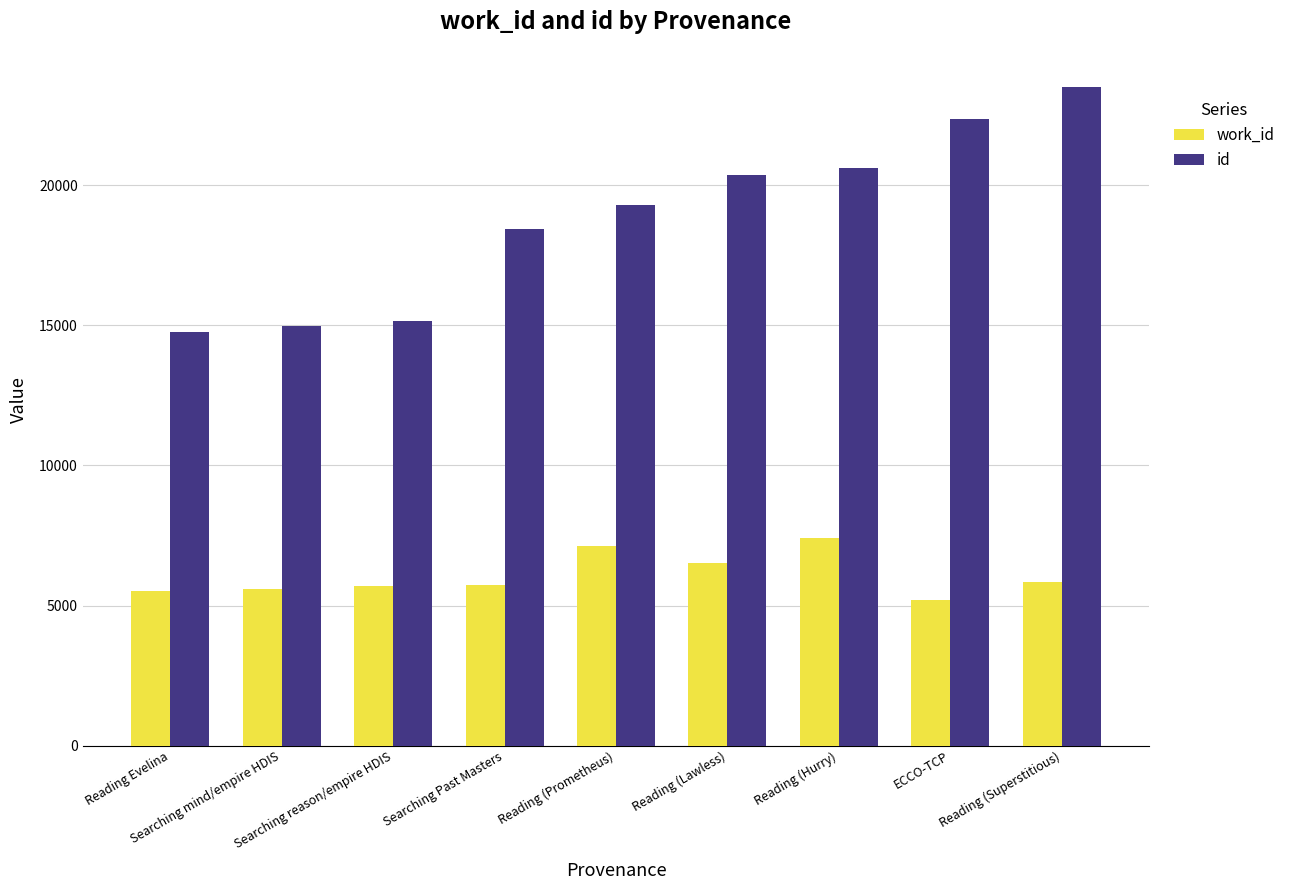

The value of work_id at Searching mind/empire HDIS is 3425. True or false?

False